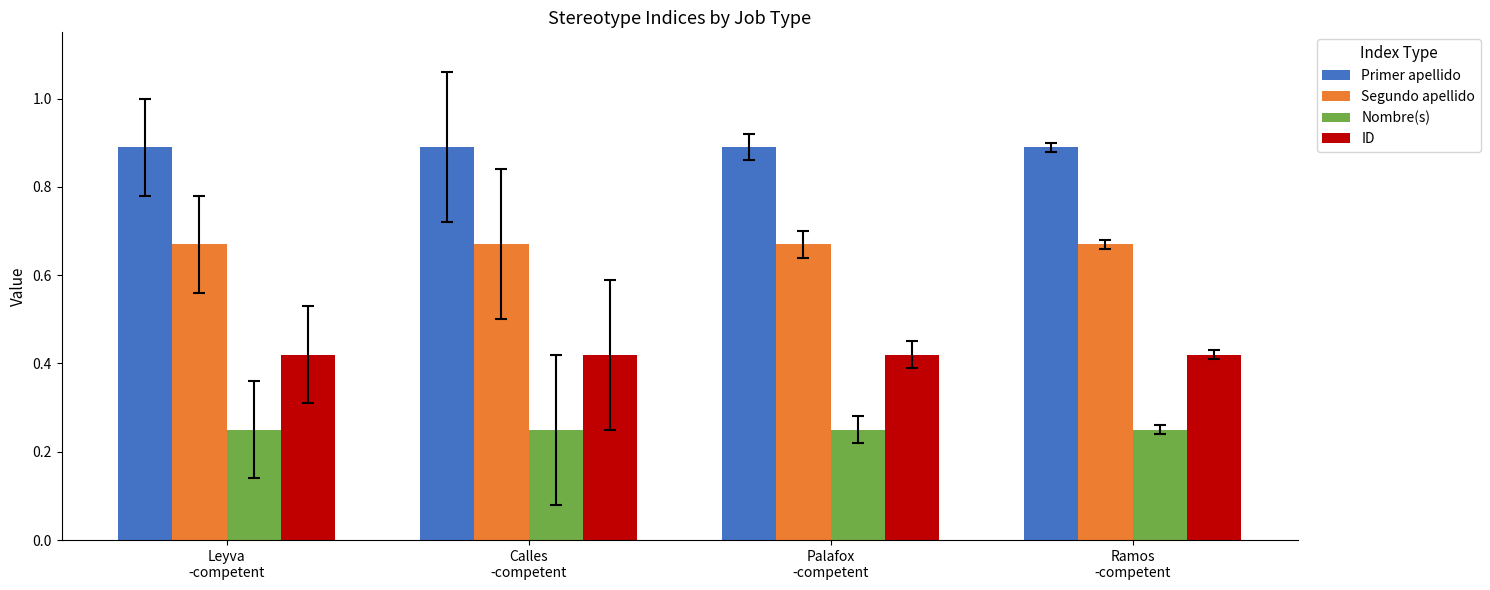

What is the maximum value shown in the chart?

0.9